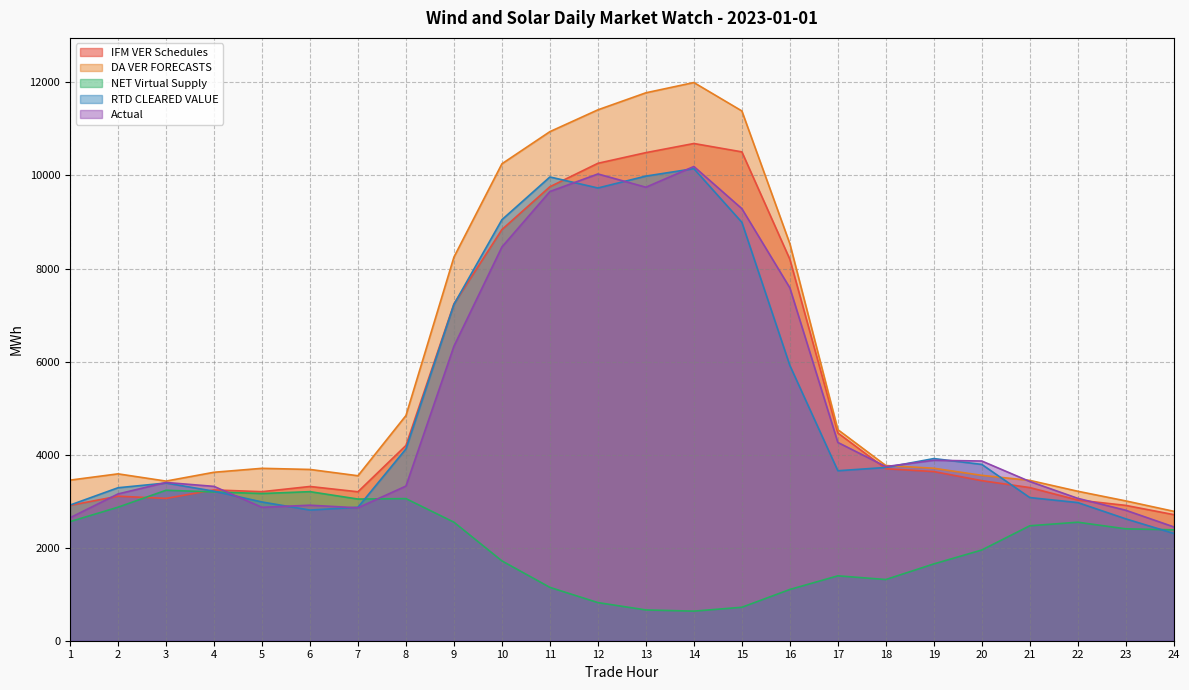

What is the maximum value for Actual?

10192.4